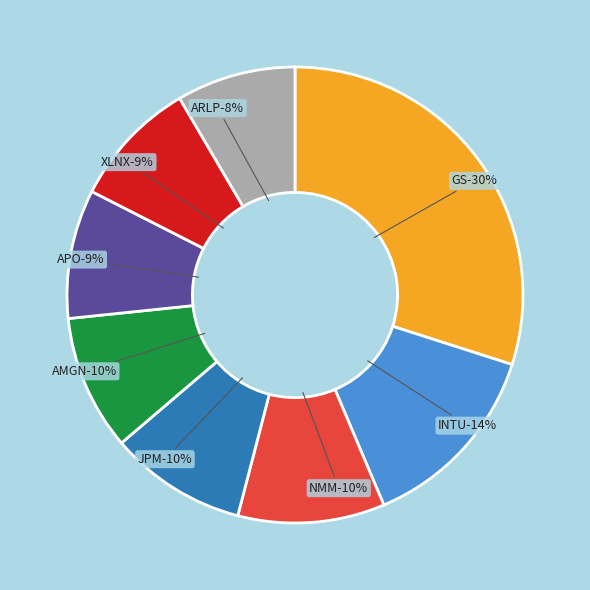

Is it true that APO is 18% of the pie?

False